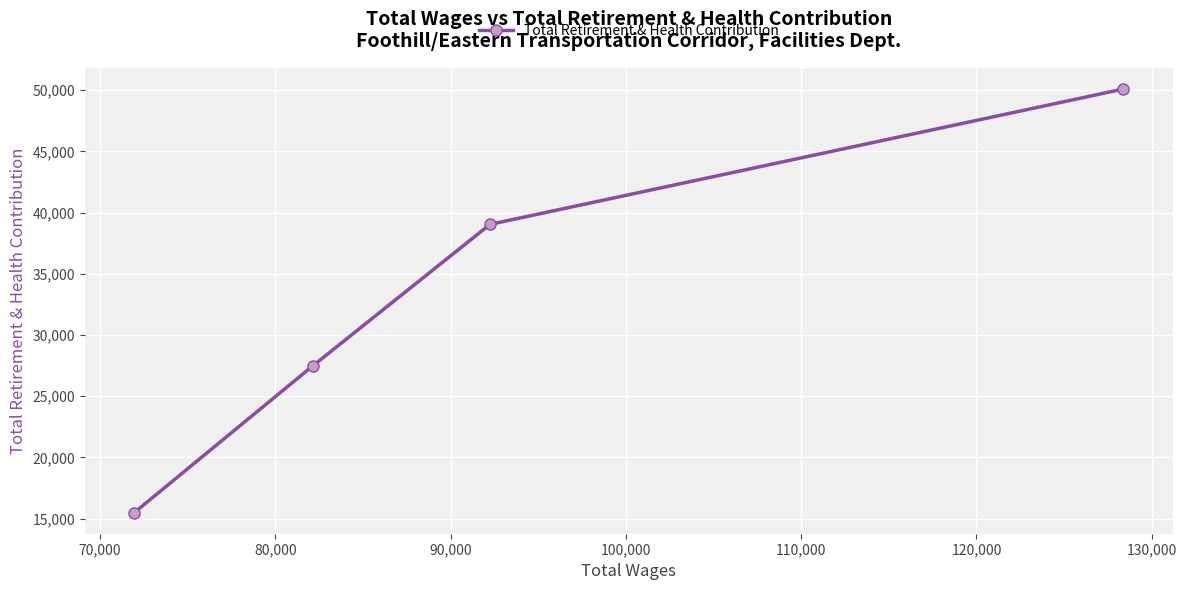

What is the sum of all values?

132101